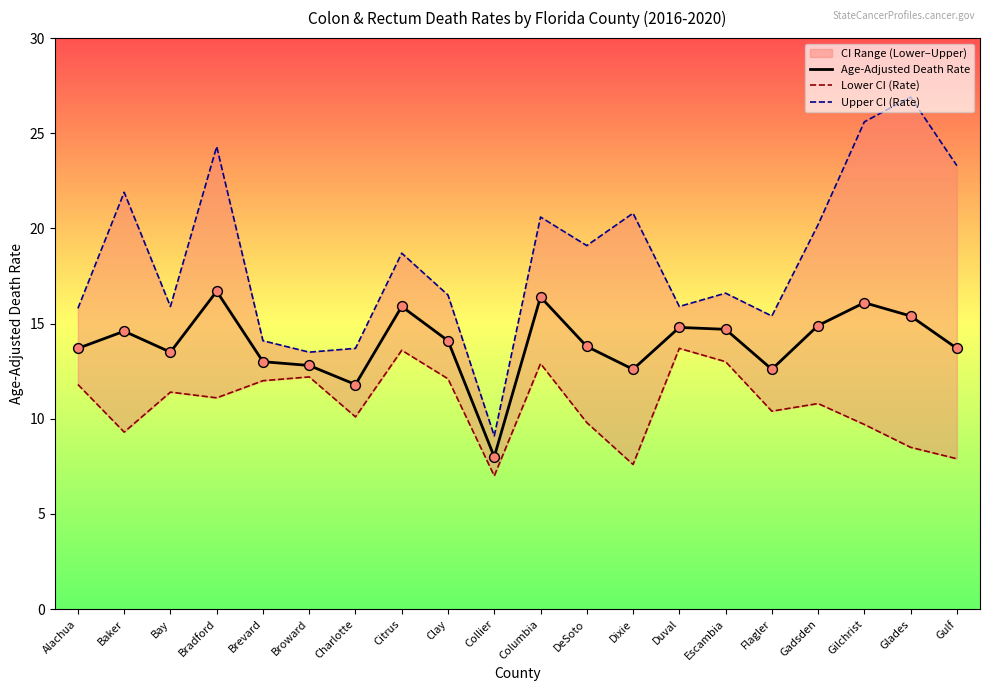

What is the total value across all series at Broward?

38.5